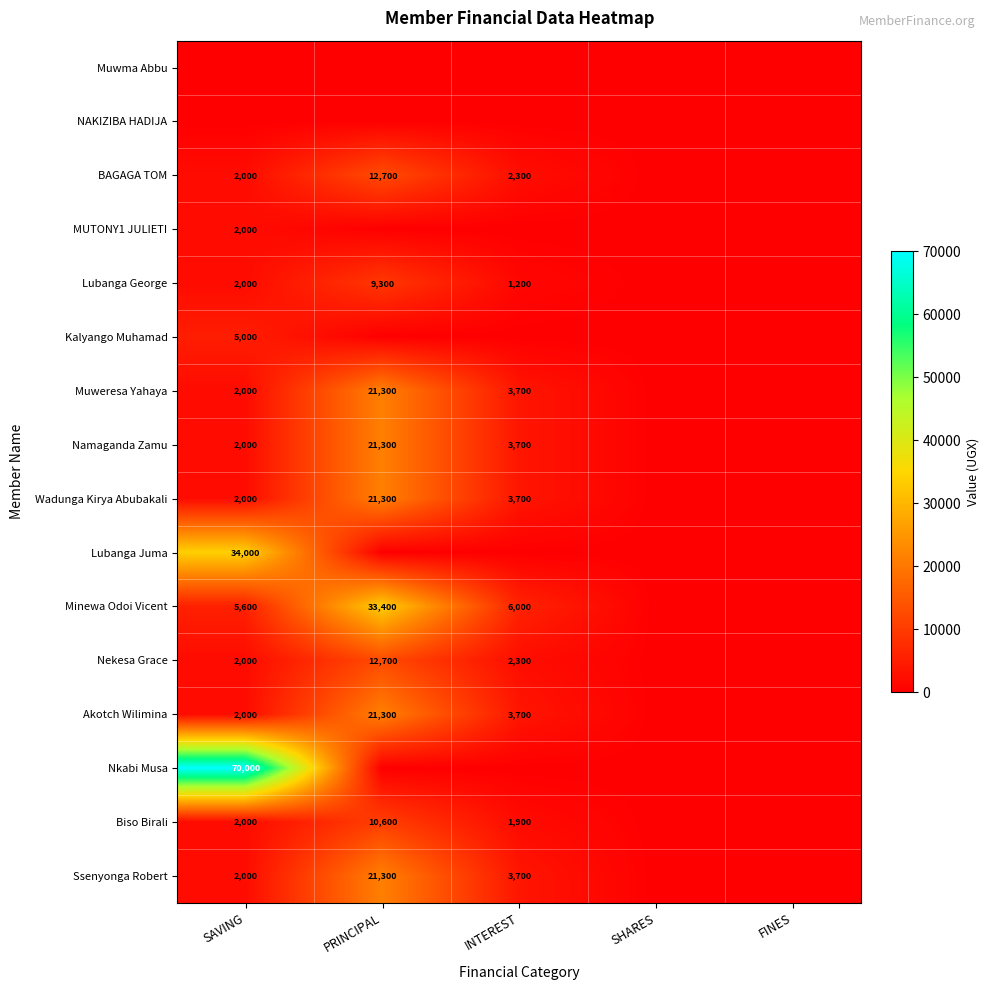

The value of Ssenyonga Robert at PRINCIPAL is 5101. True or false?

False